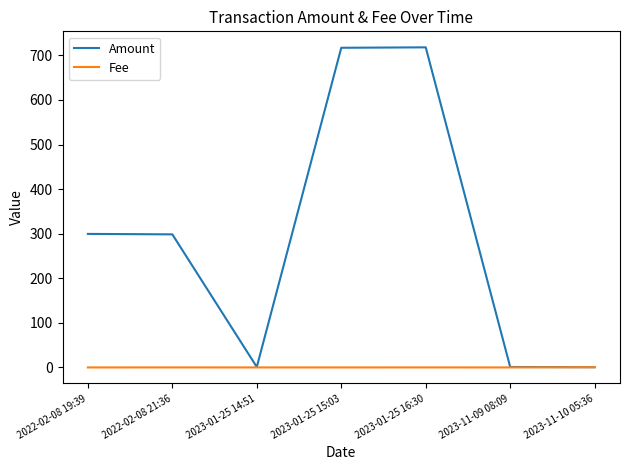

Does the chart have visible grid lines?

No